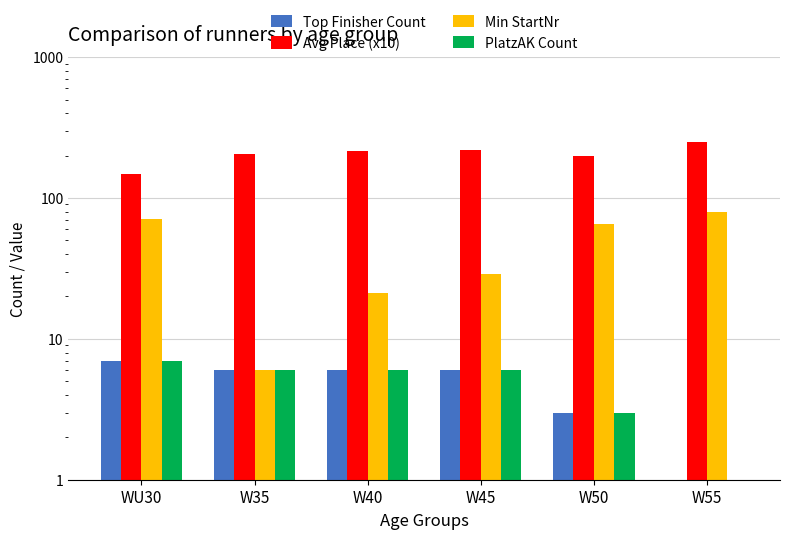

What are all the series names shown in the legend?

Top Finisher Count, Avg Place (x10), Min StartNr, PlatzAK Count